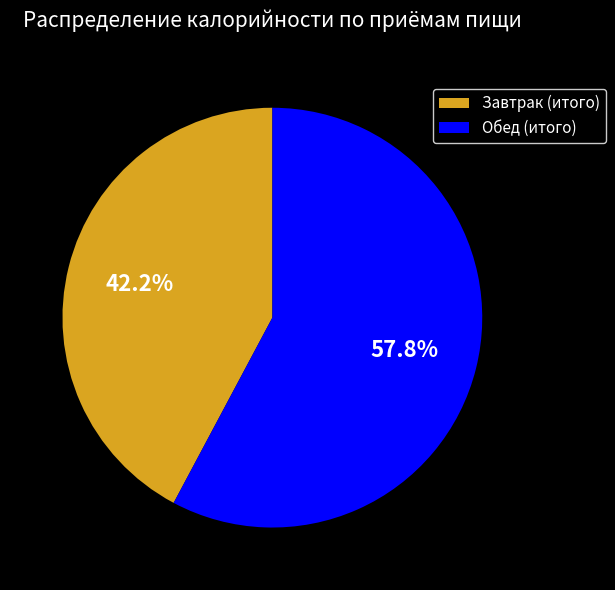

To the nearest percent, what is the average slice percentage?

50%